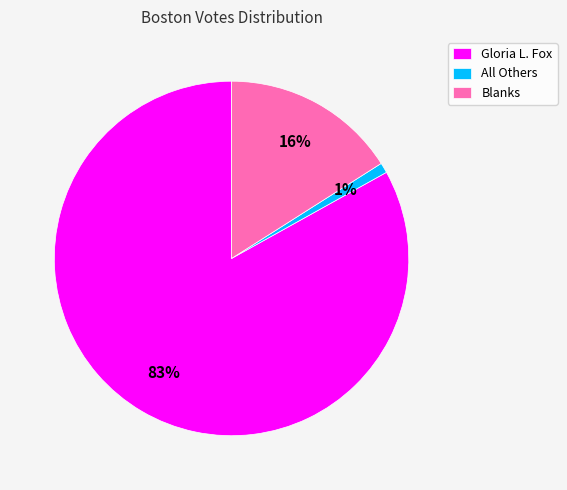

The Gloria L. Fox slice represents 72% of the pie. True or false?

False